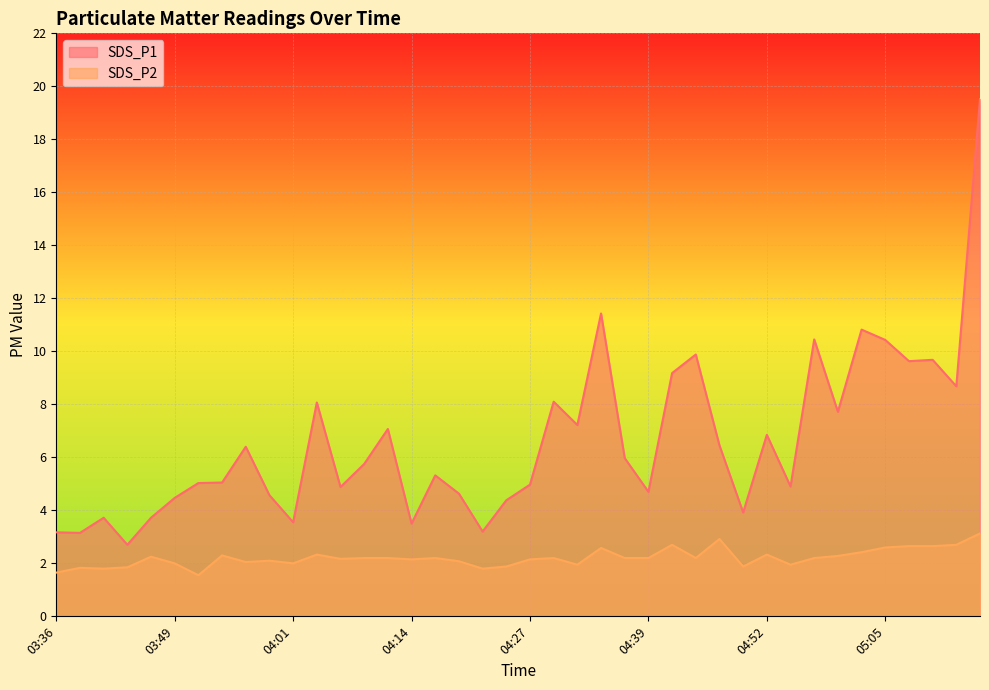

What is the sum of the SDS_P2 values at 03:56 and 04:07?

4.2